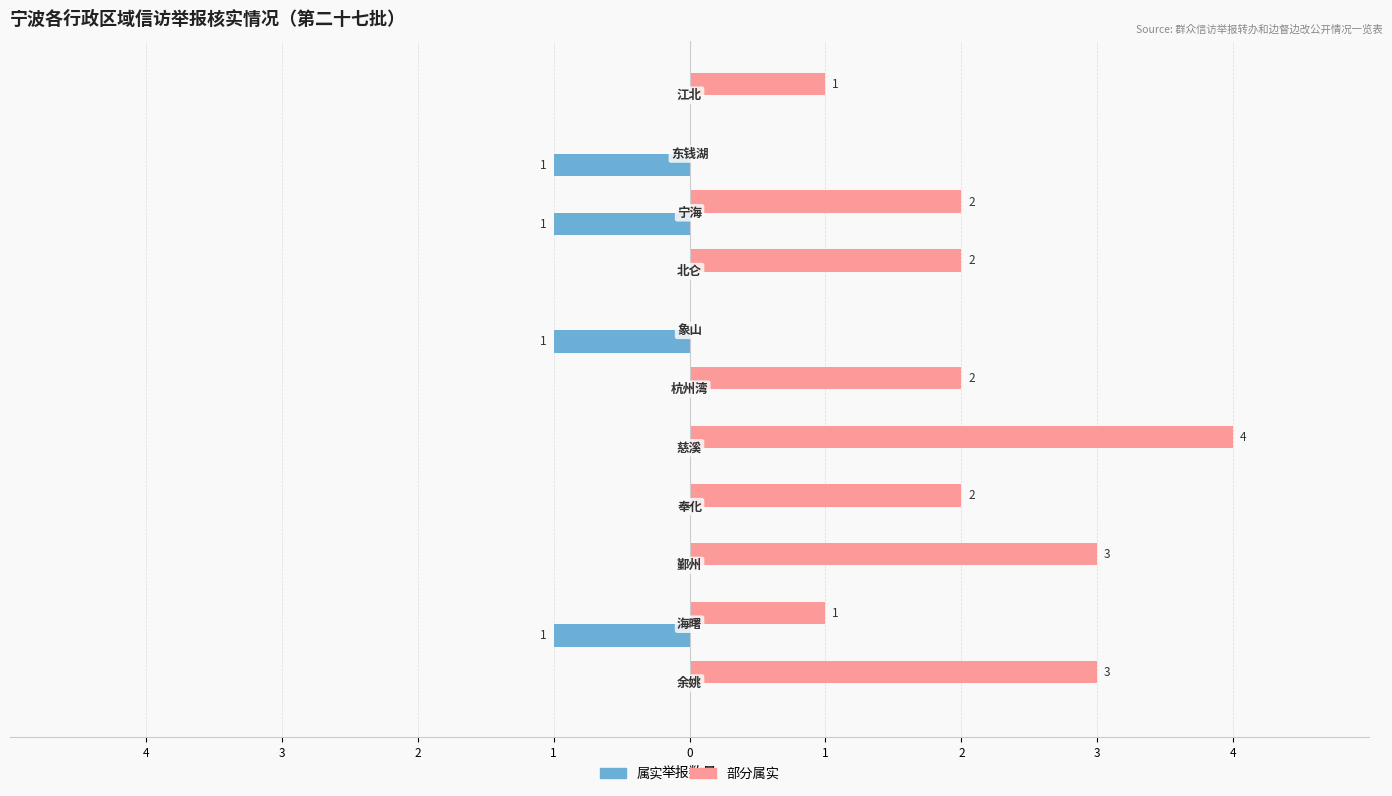

What are all the series names shown in the legend?

属实, 部分属实